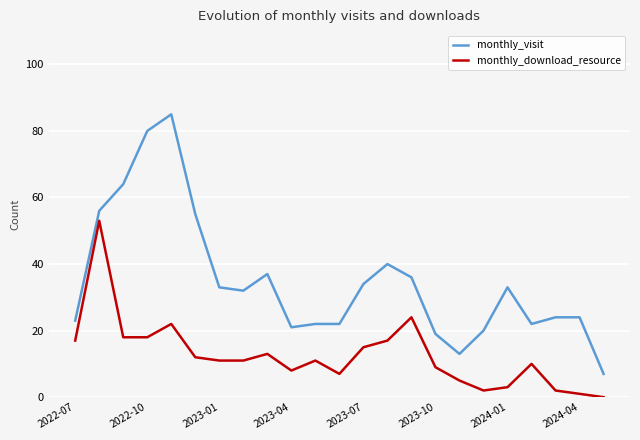

Which series has the largest range (max minus min)?

monthly_visit